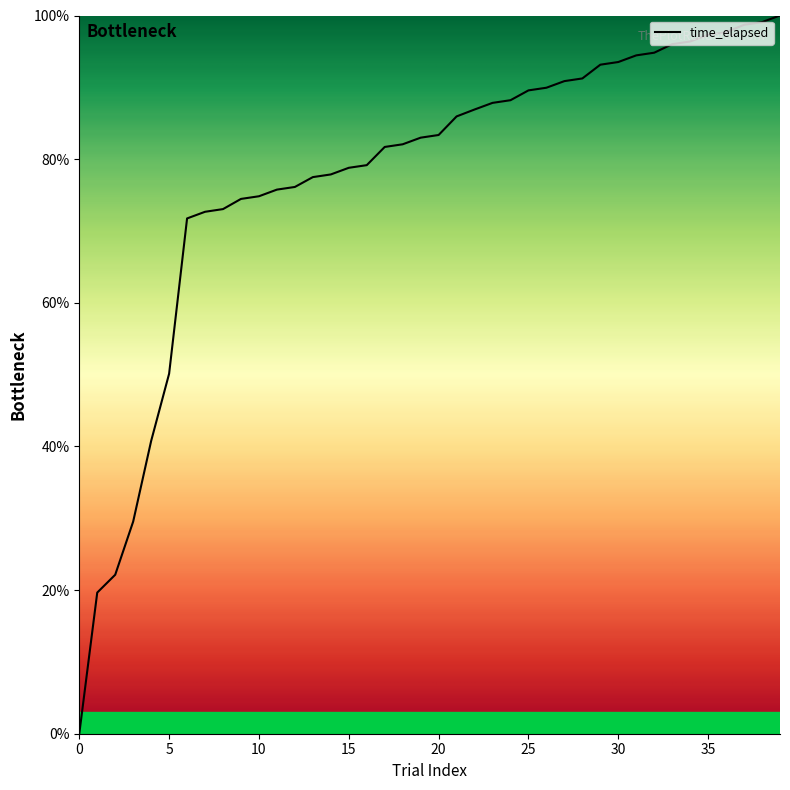

What is the difference between the maximum and minimum values?

100.0